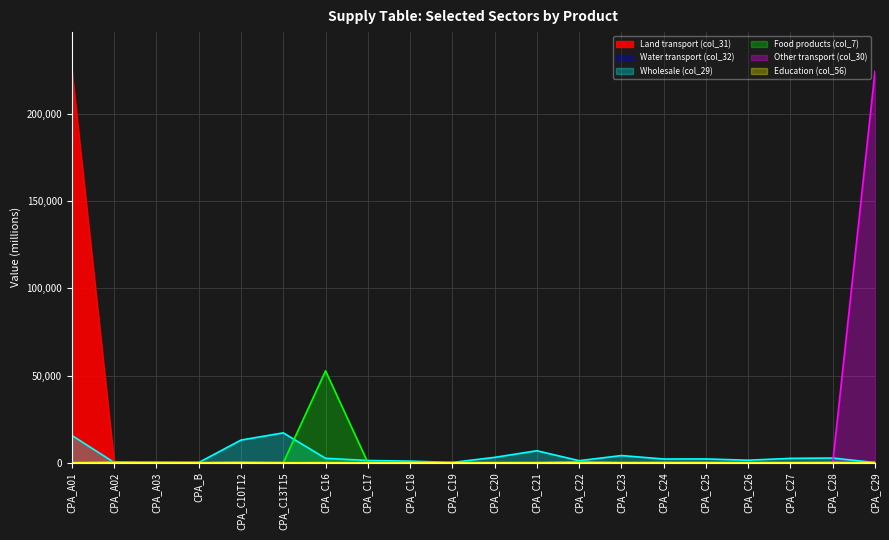

What is the spread (max minus min) of values at CPA_A03?

215